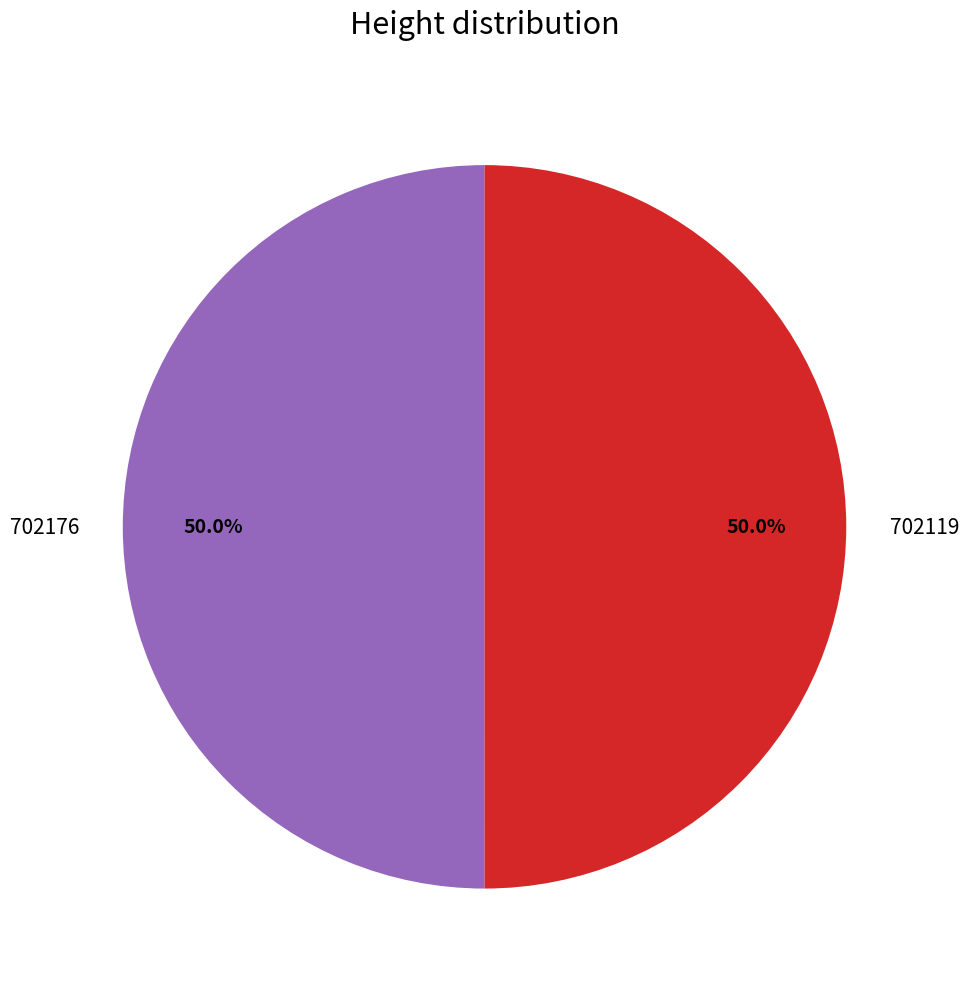

What is the total percentage of 702176 and 702119?

100.0%